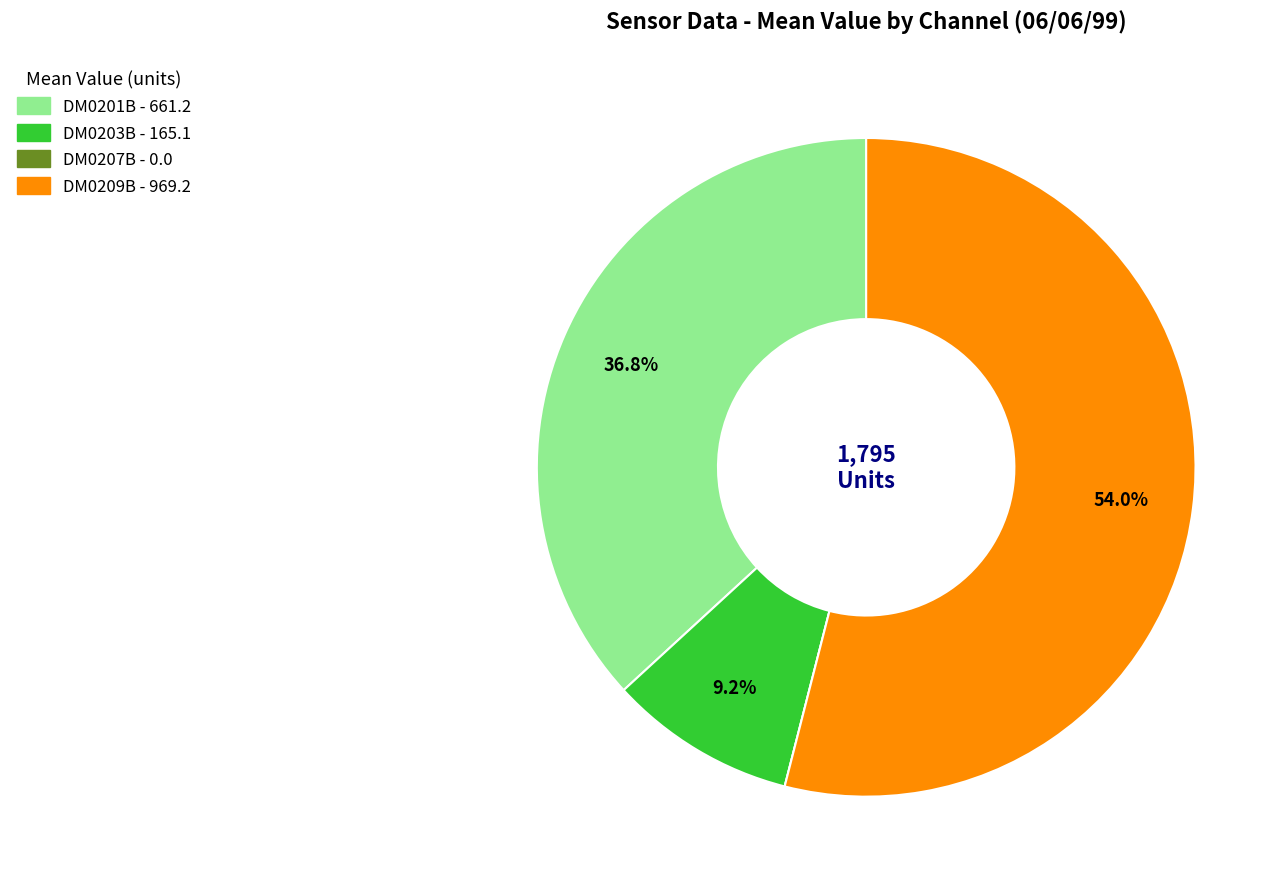

Which has a higher value, DM0201B or DM0203B?

DM0201B